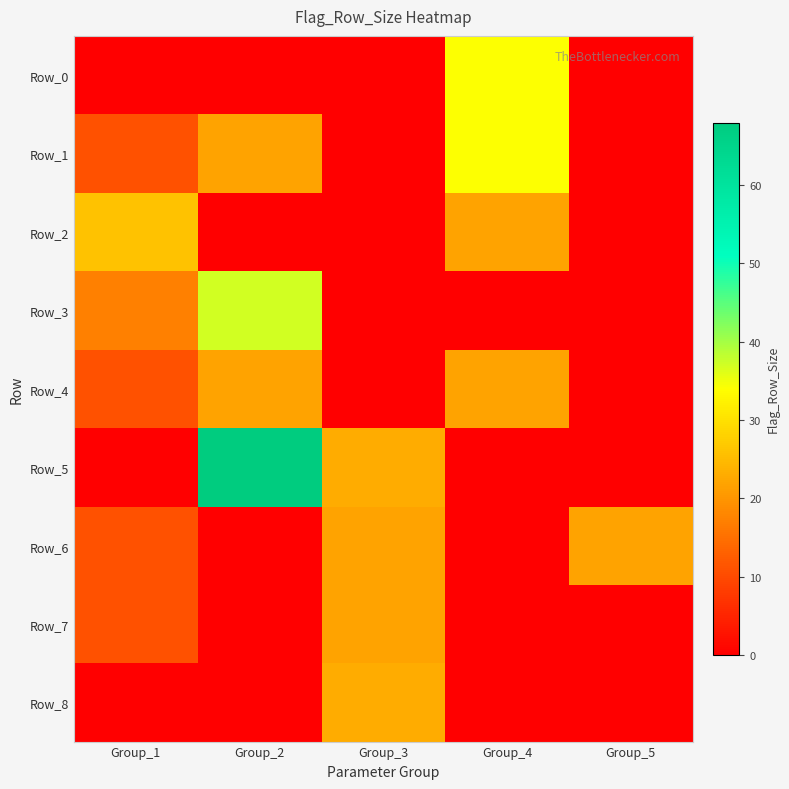

What is the greatest value displayed?

68